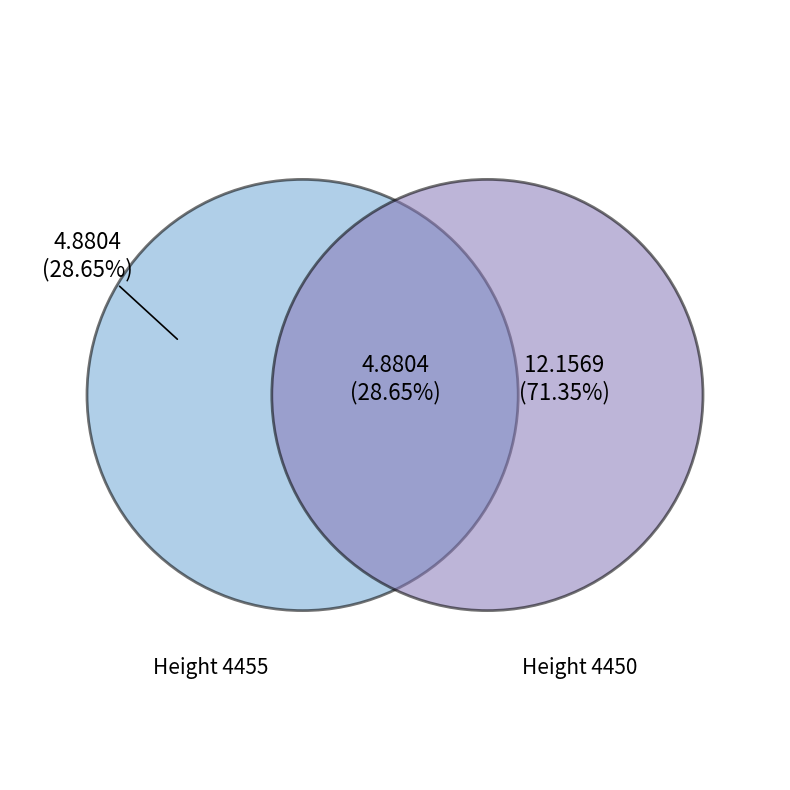

True or false: 4450 accounts for 80% of the total.

False